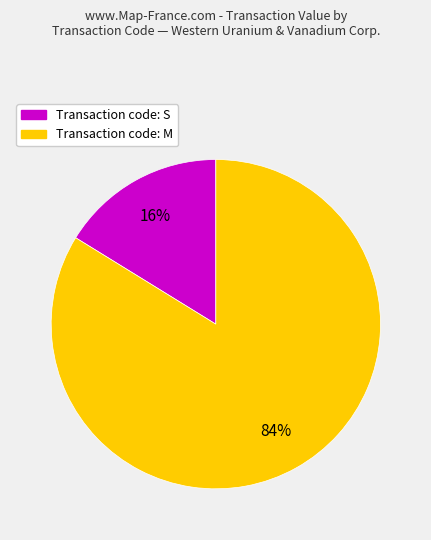

To the nearest percent, what is the difference between the largest and smallest slice percentages?

68%